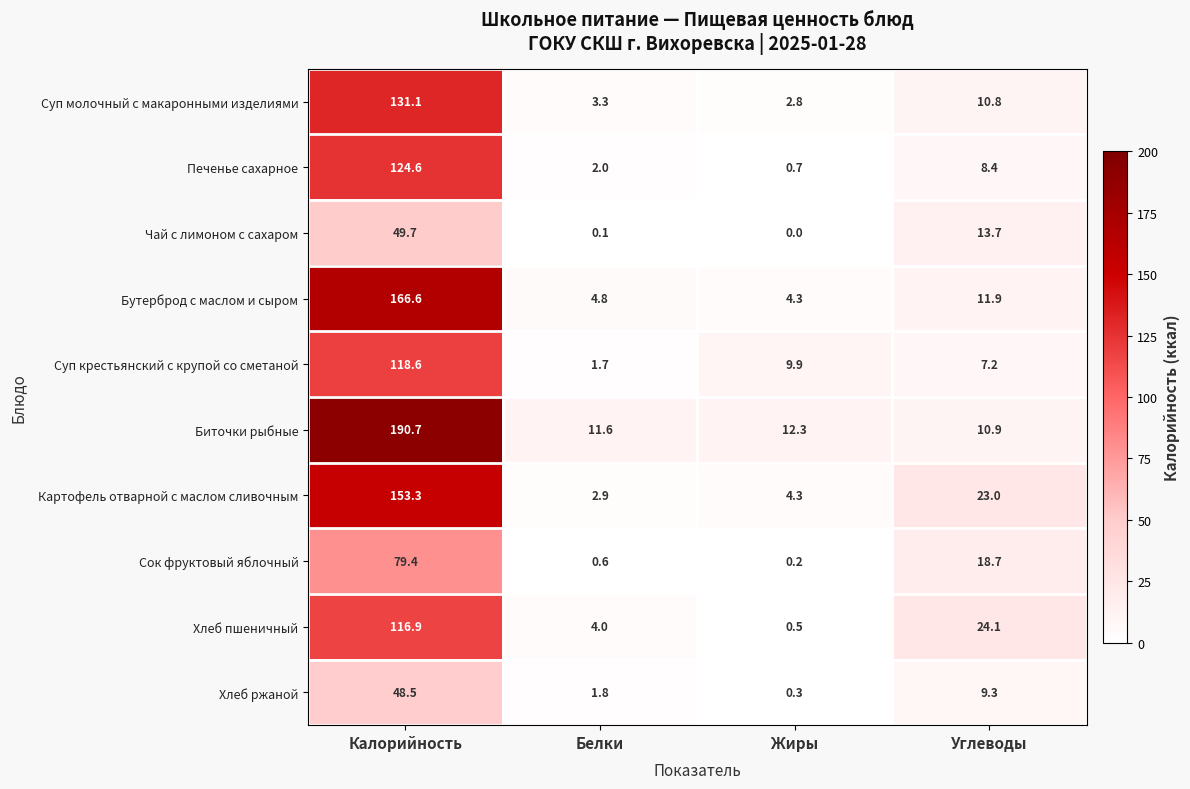

At Белки, list the series in order from smallest to largest.

Чай с лимоном с сахаром, Сок фруктовый яблочный, Суп крестьянский с крупой со сметаной, Хлеб ржаной, Печенье сахарное, Картофель отварной с маслом сливочным, Суп молочный с макаронными изделиями, Хлеб пшеничный, Бутерброд с маслом и сыром, Биточки рыбные